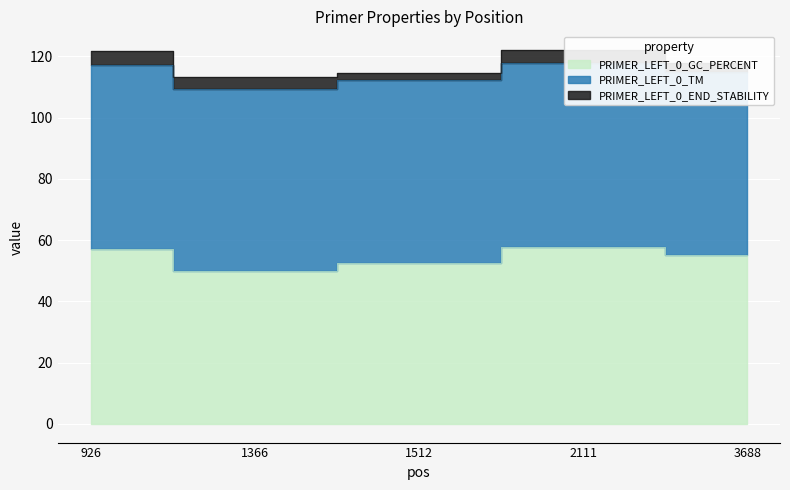

What is the difference between the second highest and minimum values in the PRIMER_LEFT_0_TM series?

0.5